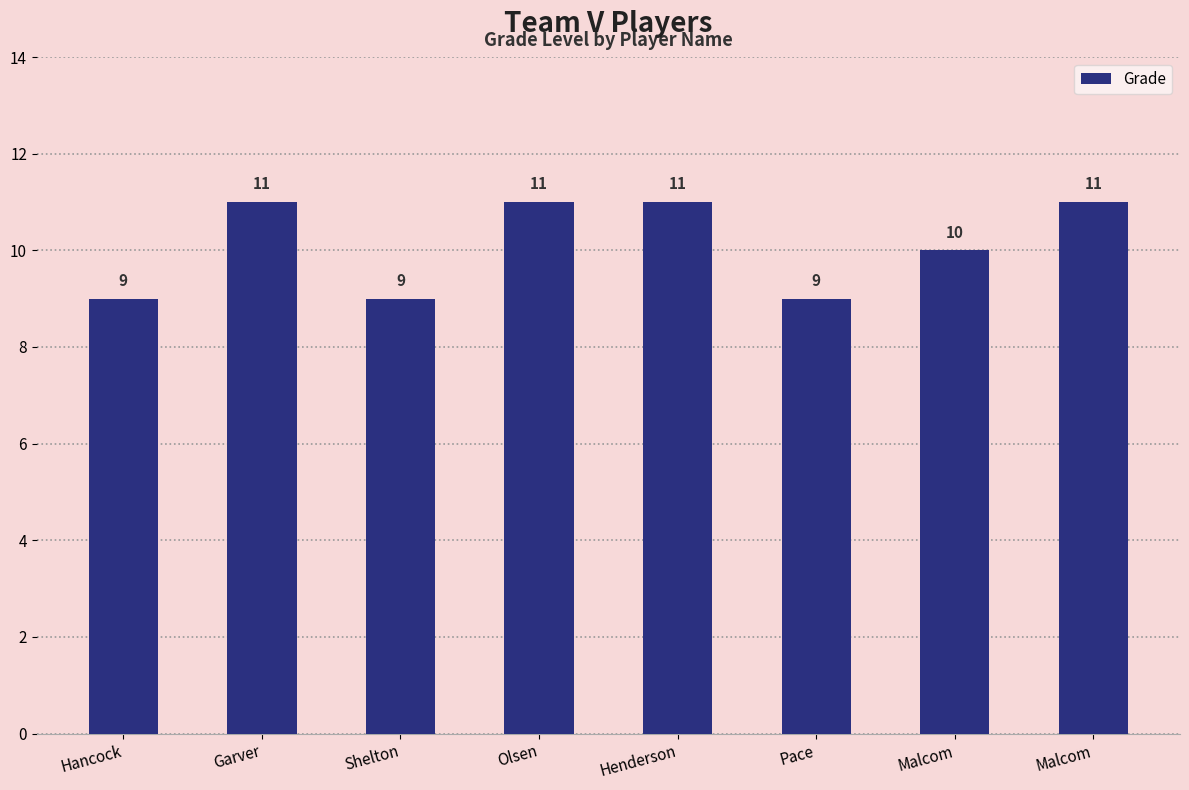

List the labels in order of value, smallest first.

Hancock, Shelton, Pace, Malcom, Garver, Olsen, Henderson, Malcom